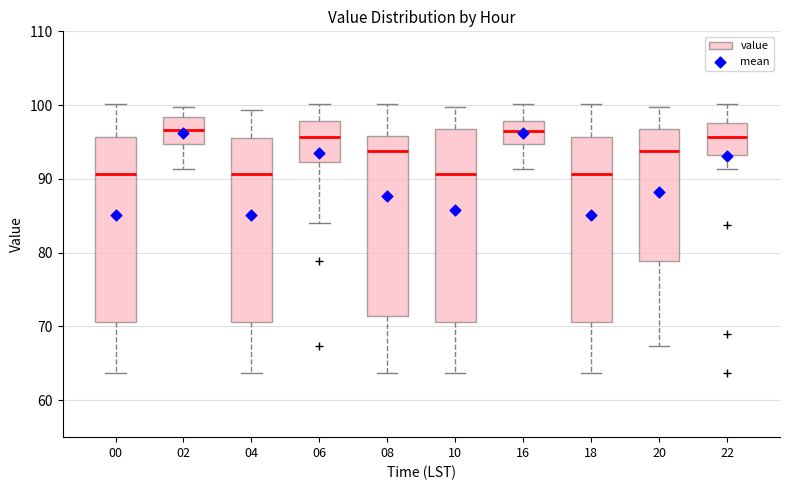

Reading left to right, read every box against the y-axis: the position of its median line, the range the box covers, and the ends of its whiskers. The values are not printed on the chart, so give them approximately, as read against the axis.

00: median 91, box 71 to 96, whiskers 64 to 100
02: median 97, box 95 to 98, whiskers 91 to 100
04: median 91, box 71 to 96, whiskers 64 to 99
06: median 96, box 92 to 98, whiskers 84 to 100
08: median 94, box 71 to 96, whiskers 64 to 100
10: median 91, box 71 to 97, whiskers 64 to 100
16: median 96, box 95 to 98, whiskers 91 to 100
18: median 91, box 71 to 96, whiskers 64 to 100
20: median 94, box 79 to 97, whiskers 67 to 100
22: median 96, box 93 to 98, whiskers 91 to 100